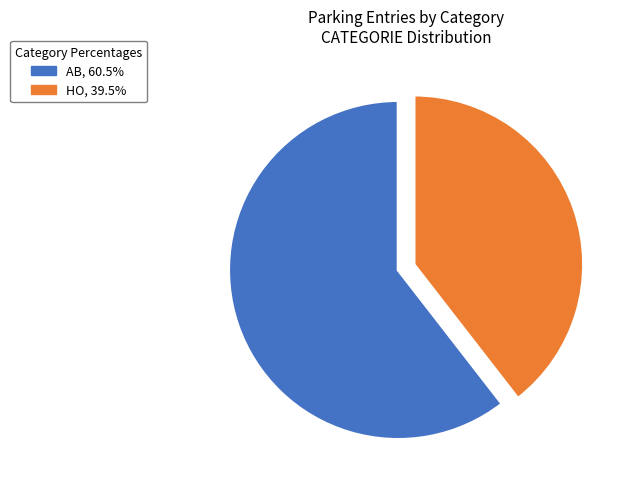

Approximately how many times larger is the value at HO compared to AB?

0.7